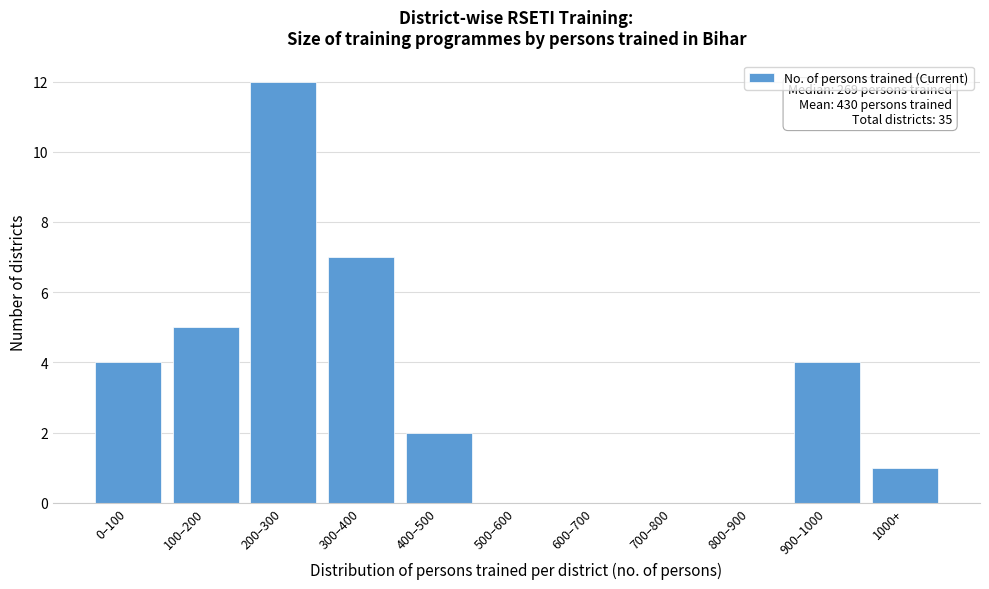

Reading left to right, list all the values displayed in this chart.

0–100=4	100–200=5	200–300=12	300–400=7	400–500=2	500–600=0	600–700=0	700–800=0	800–900=0	900–1000=4	1000+=1